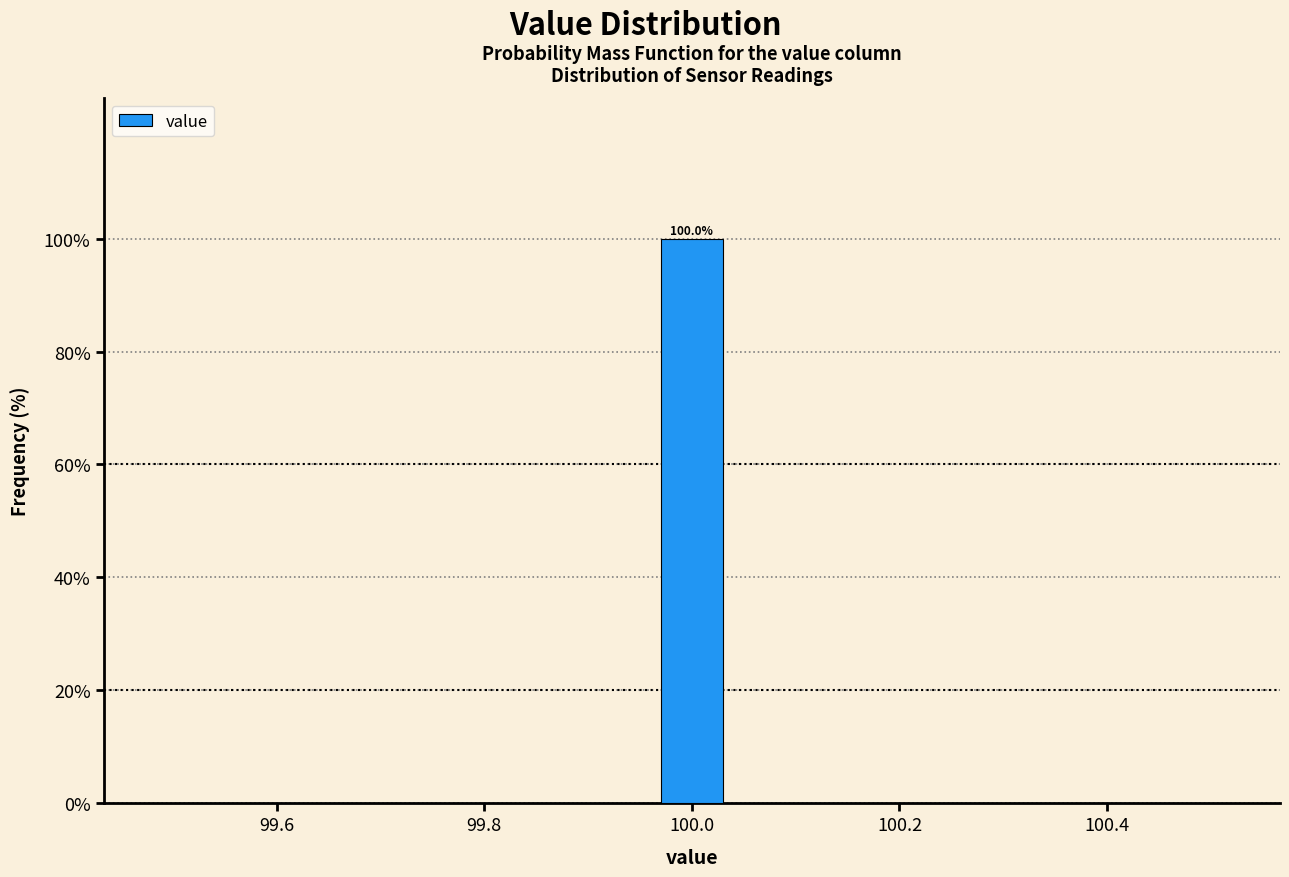

Around what value on the x-axis is the tallest bar? Give the approximate position of its centre, as read against the axis.

100.00